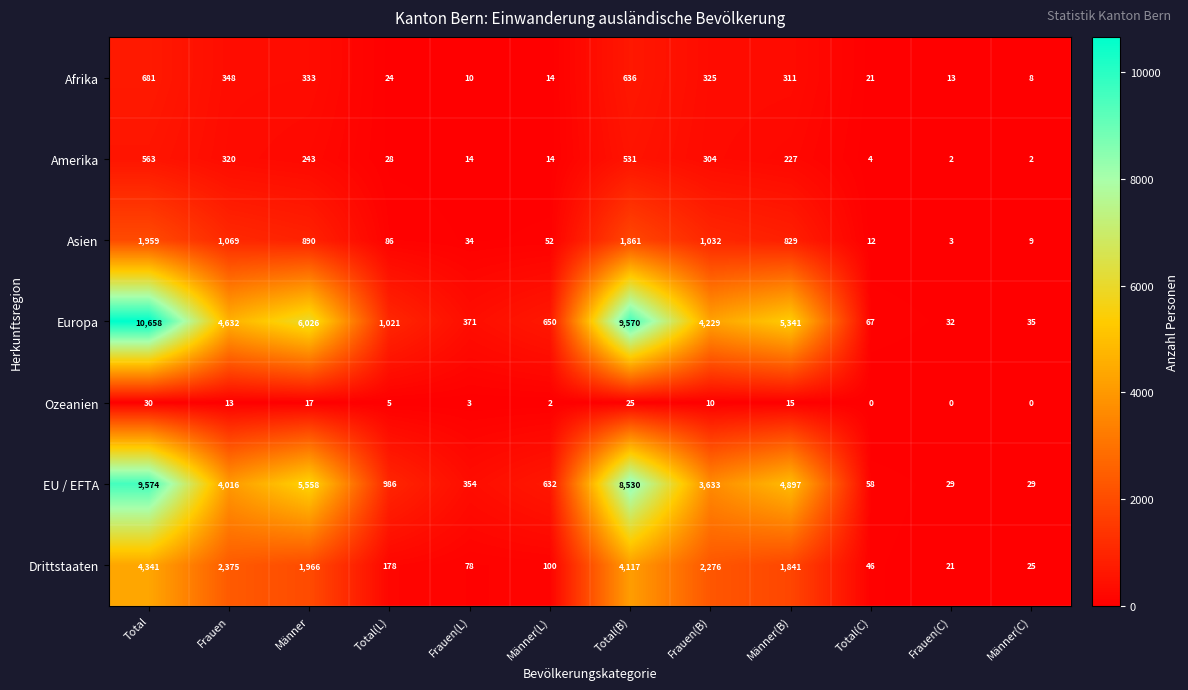

True or false: Drittstaaten has a value of 21 at Frauen(C).

True